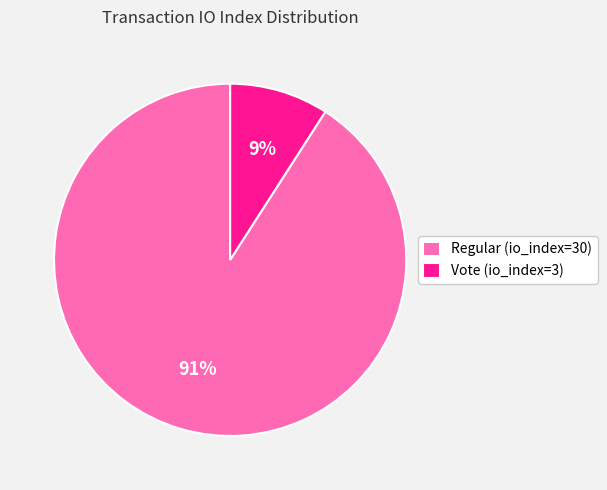

Is the sum of Vote (io_index=3) and Regular (io_index=30) greater than half?

Yes